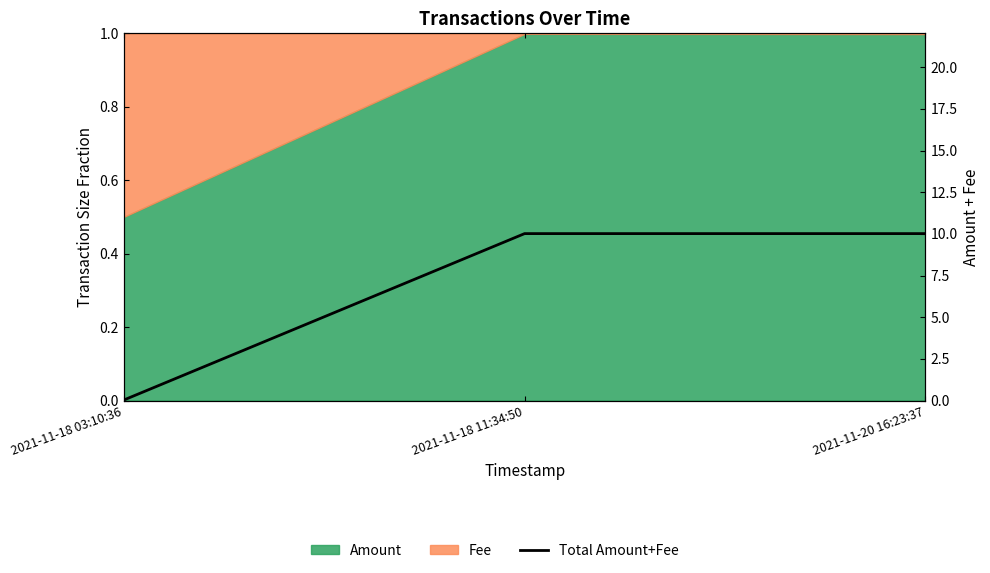

What is the sum of all values?

20.1